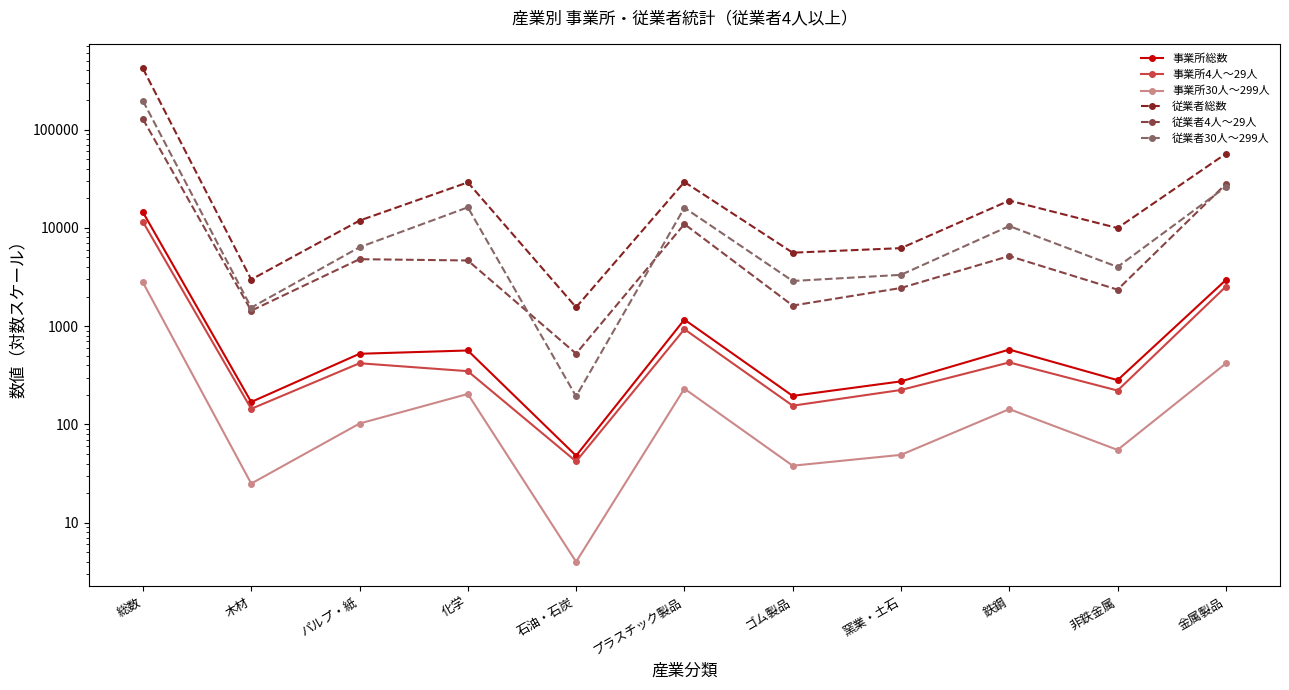

The 事業所30人～299人 series shows 30 at 鉄鋼. True or false?

False